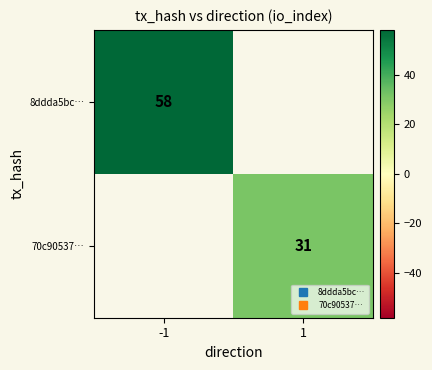

Count the number of data series in this chart.

2